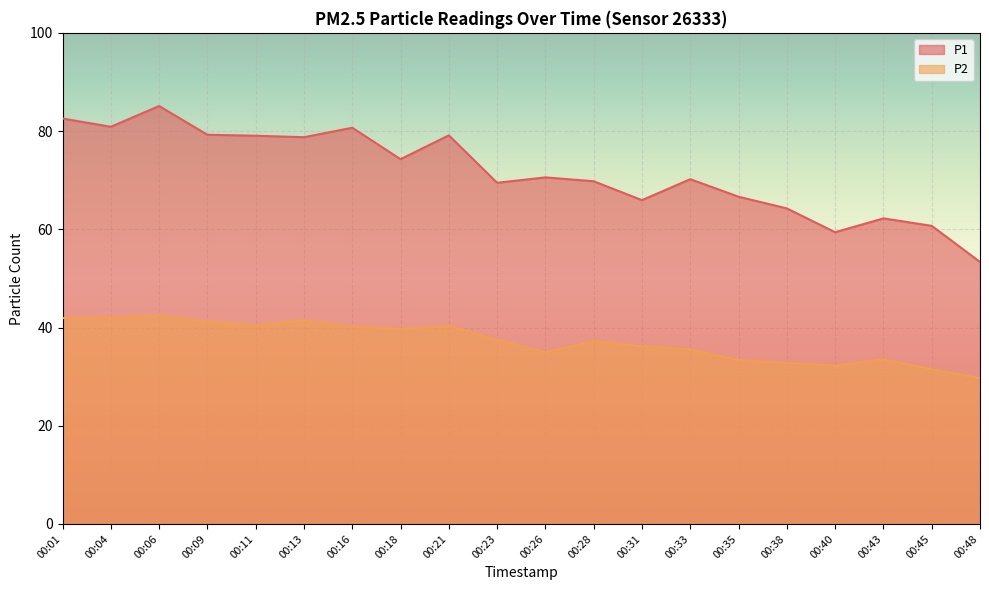

Which has a higher value, 00:28 or 00:38?

00:28